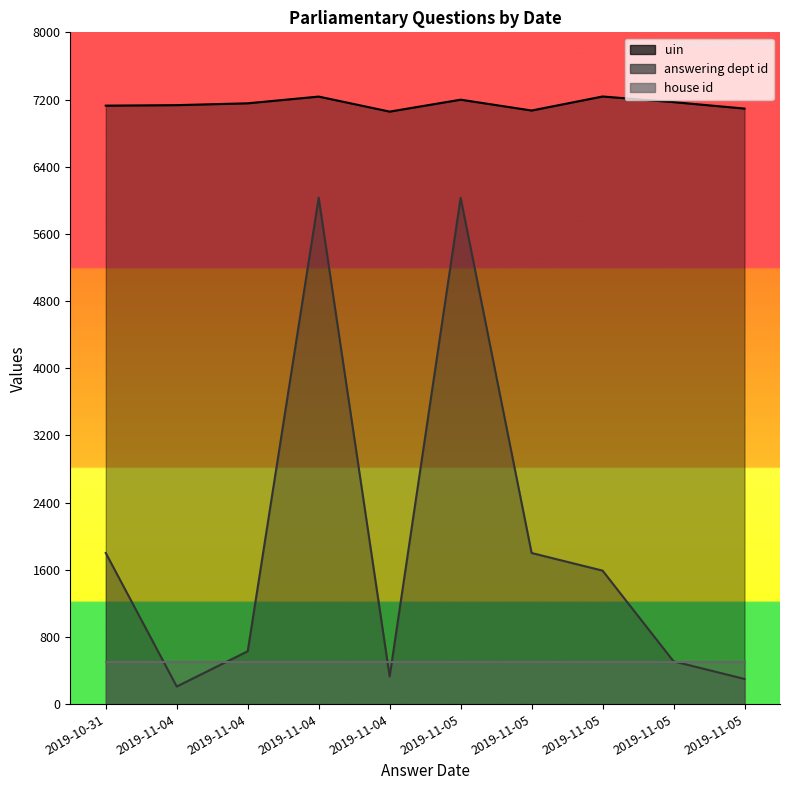

What is the sum of all answering dept id values?

19230